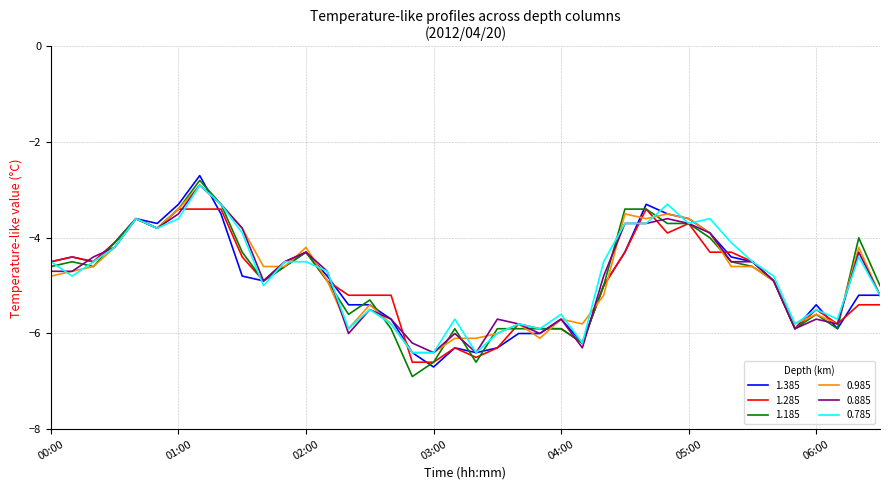

What is the maximum value for 1.185?

-2.8